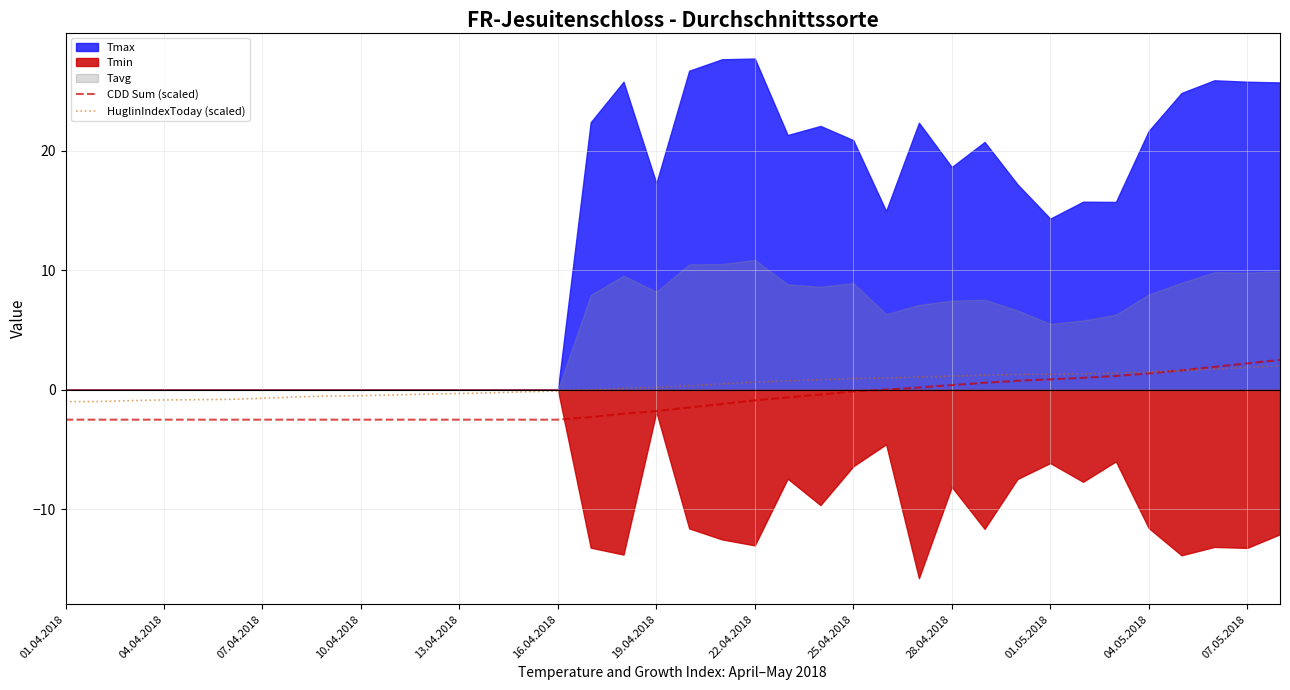

What is the sum of all HuglinIndexToday (scaled) values?

13.4